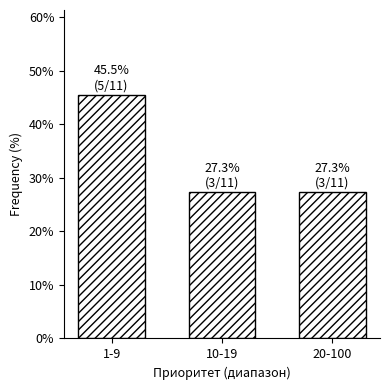

Reading left to right, extract all data points from this chart.

1-9=45.5	10-19=27.3	20-100=27.3